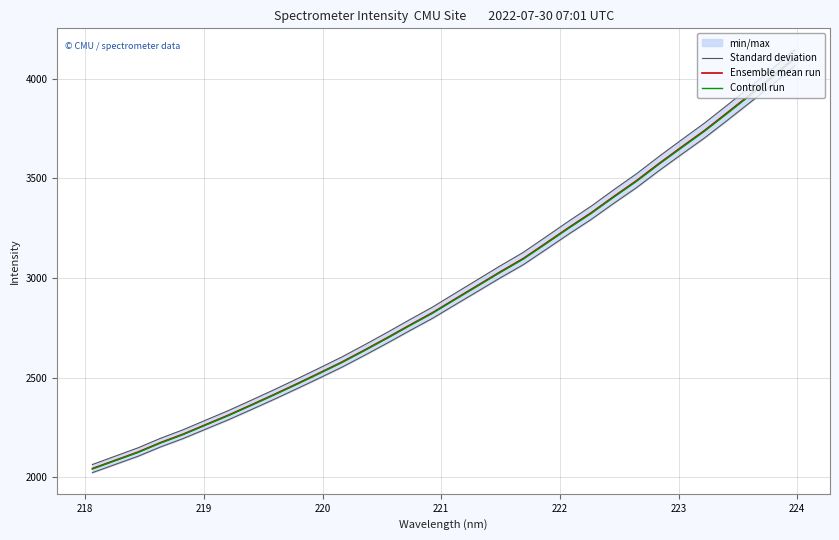

What is the minimum value for Ensemble mean run?

2042.8